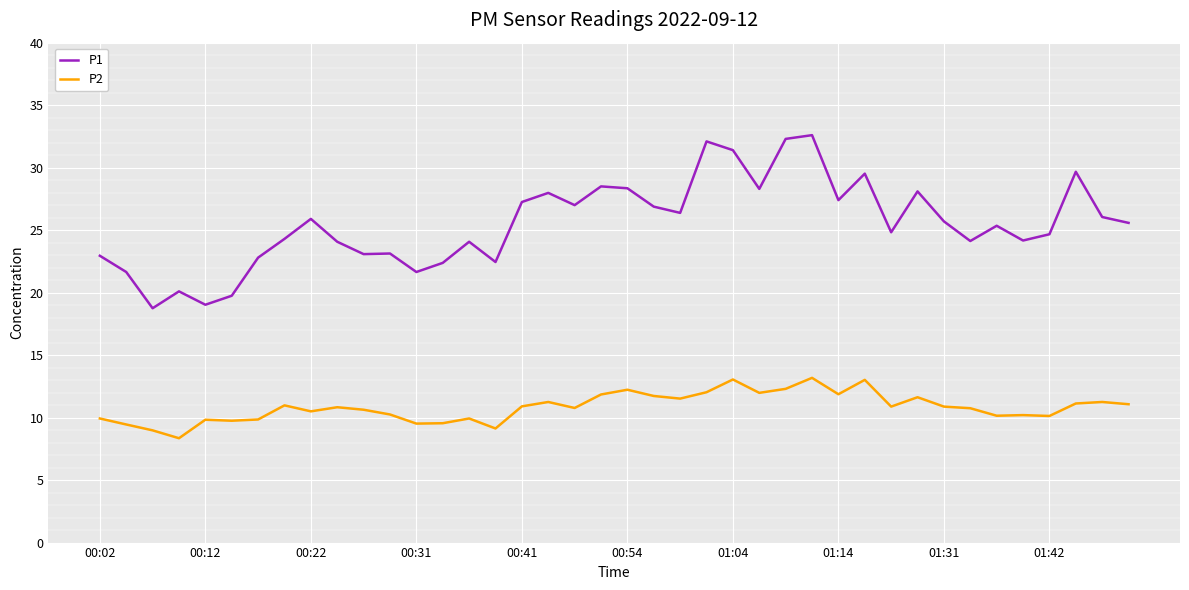

Rank the series by their maximum value, from highest to lowest.

P1, P2